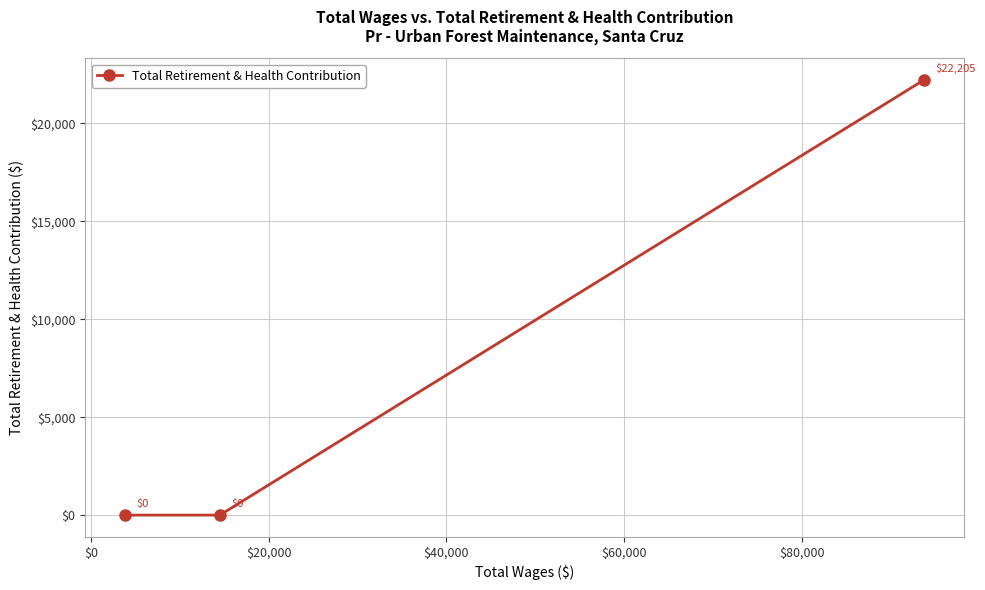

What is the maximum value shown in the chart?

22205